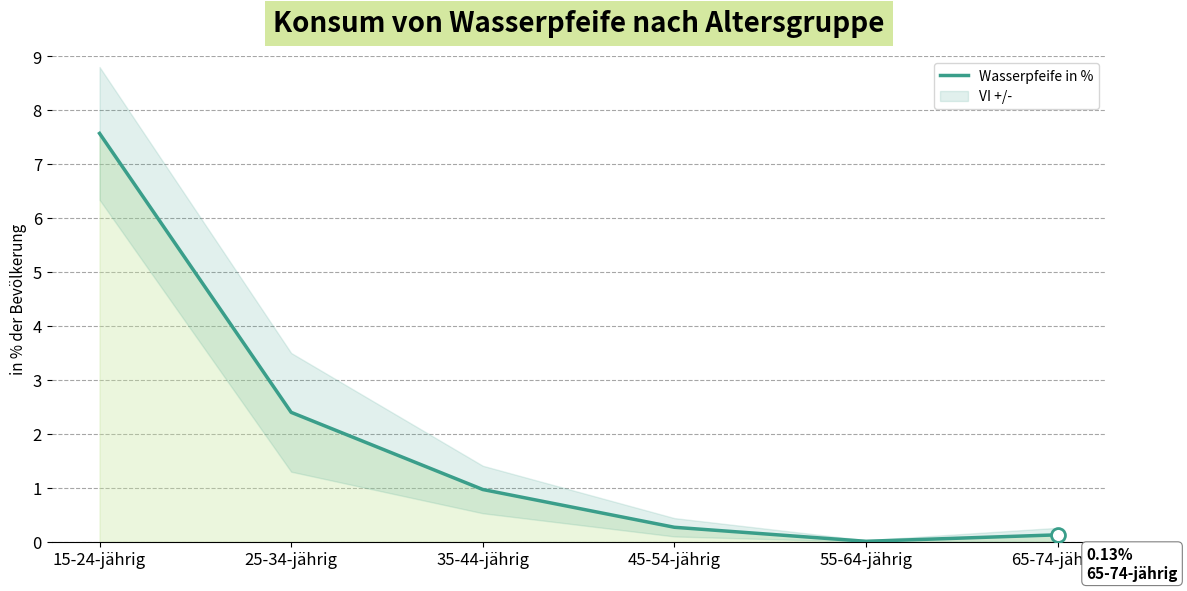

Reading left to right, what are all the values shown in this chart?

7.6	2.4	1.0	0.3	0.0	0.1